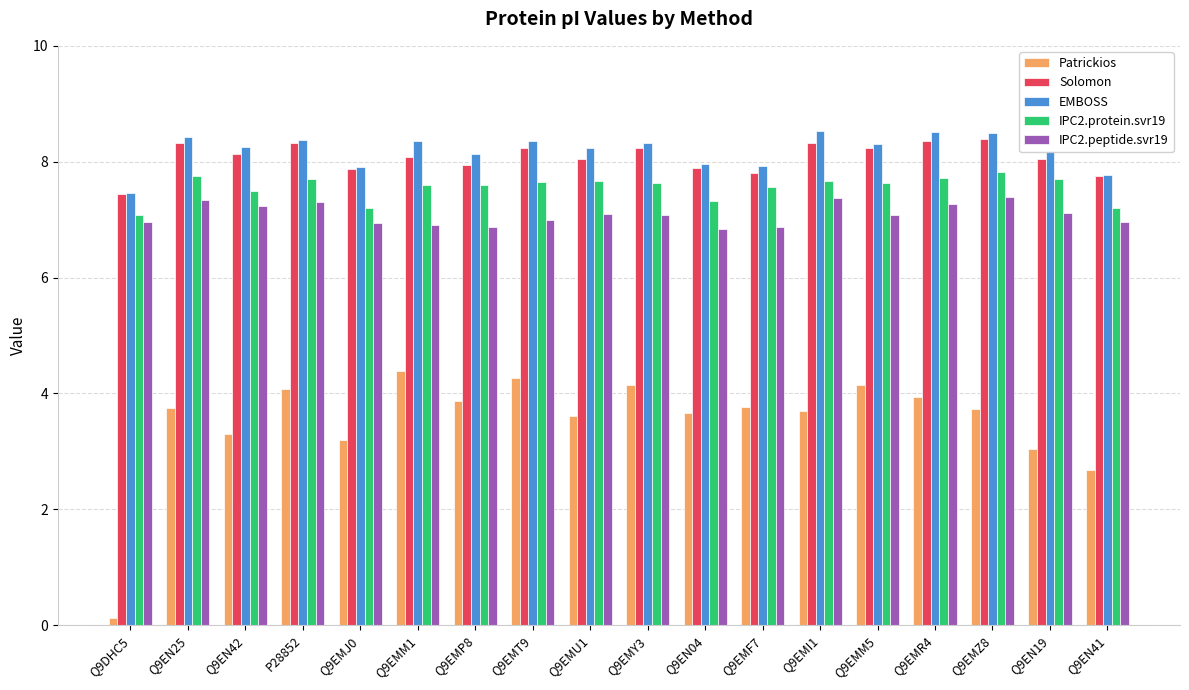

What is the greatest value displayed?

8.5